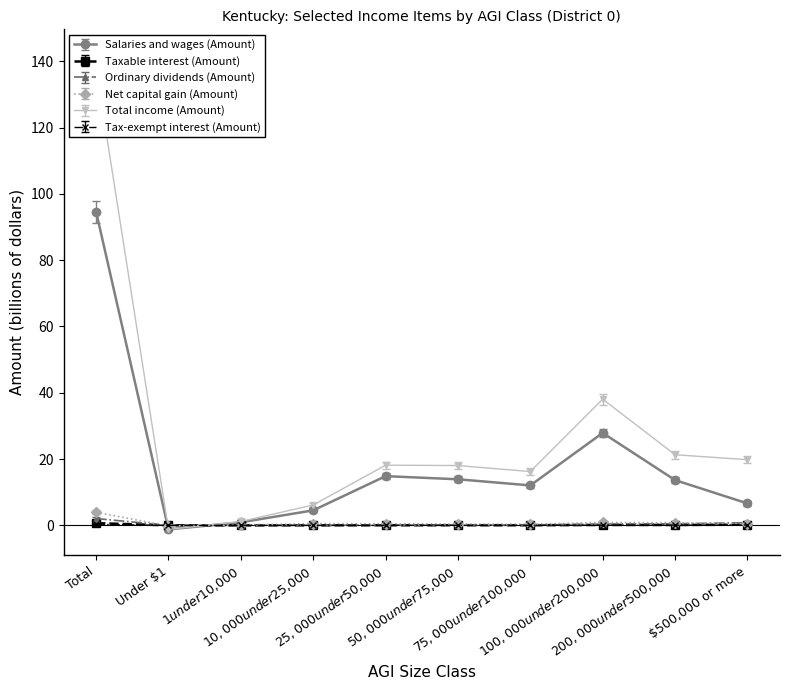

What is the minimum value for Total income (Amount)?

-1.2